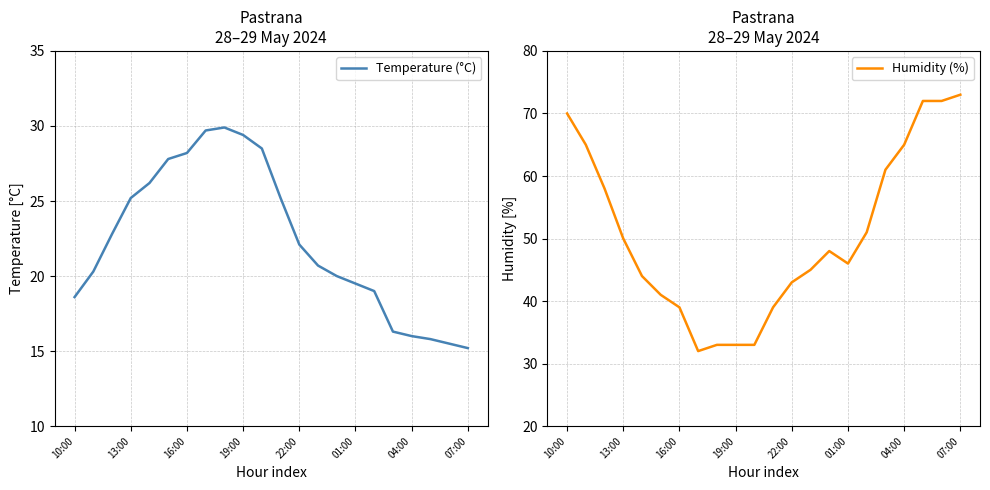

What is the approximate value of Humidity (%) at 14?

48.0